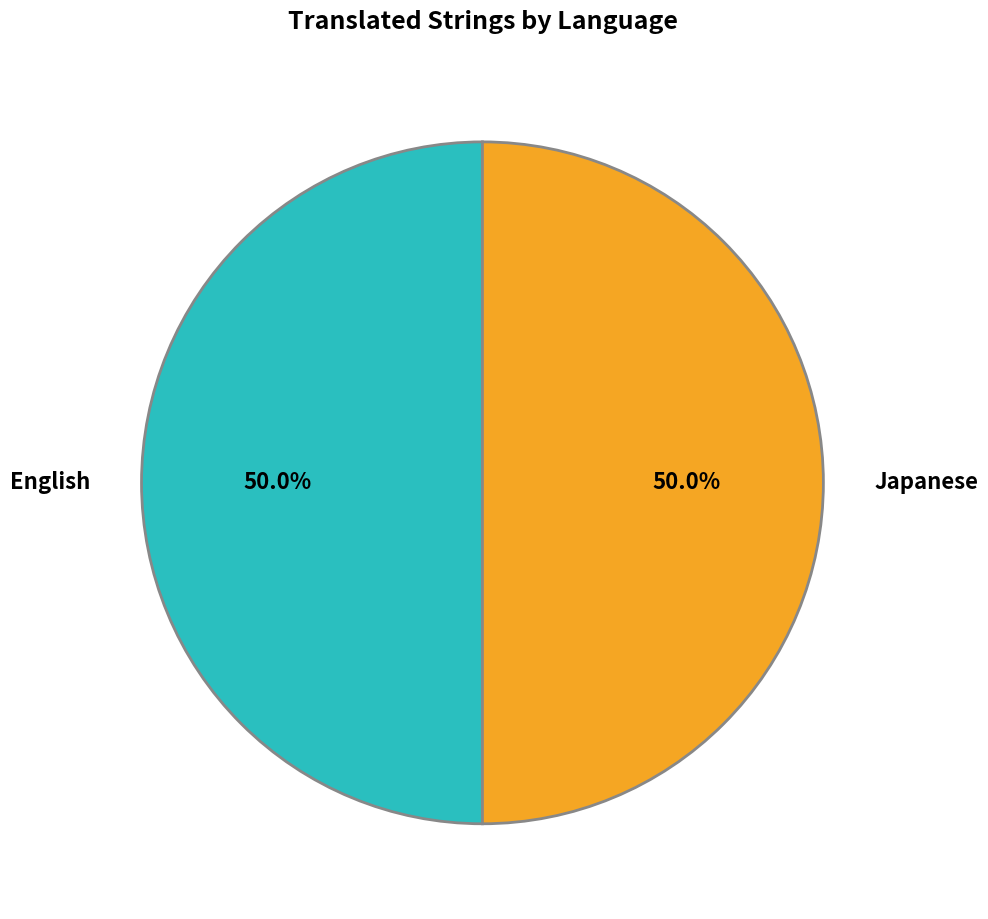

How many slices are in this pie chart?

2